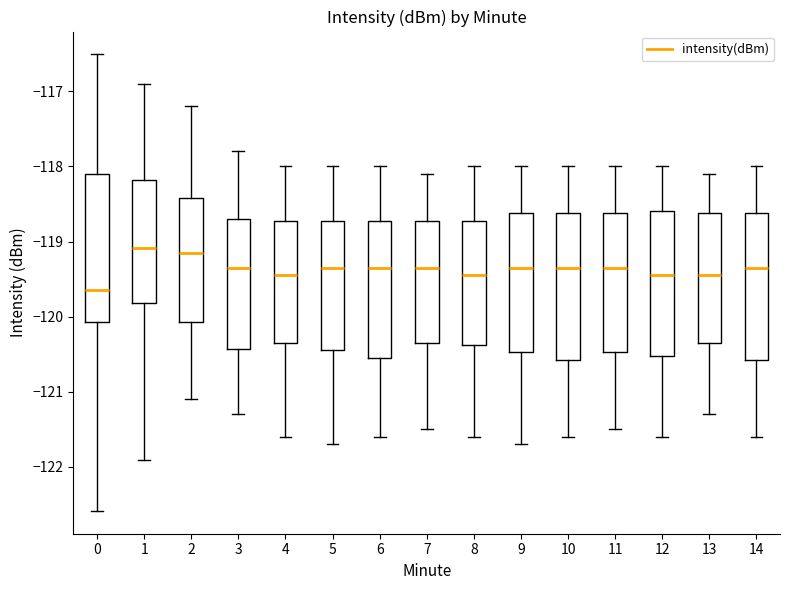

Where does the median line of the box at x = 0 sit on the y-axis? The values are not printed on the chart, so give them approximately, as read against the axis.

-119.6